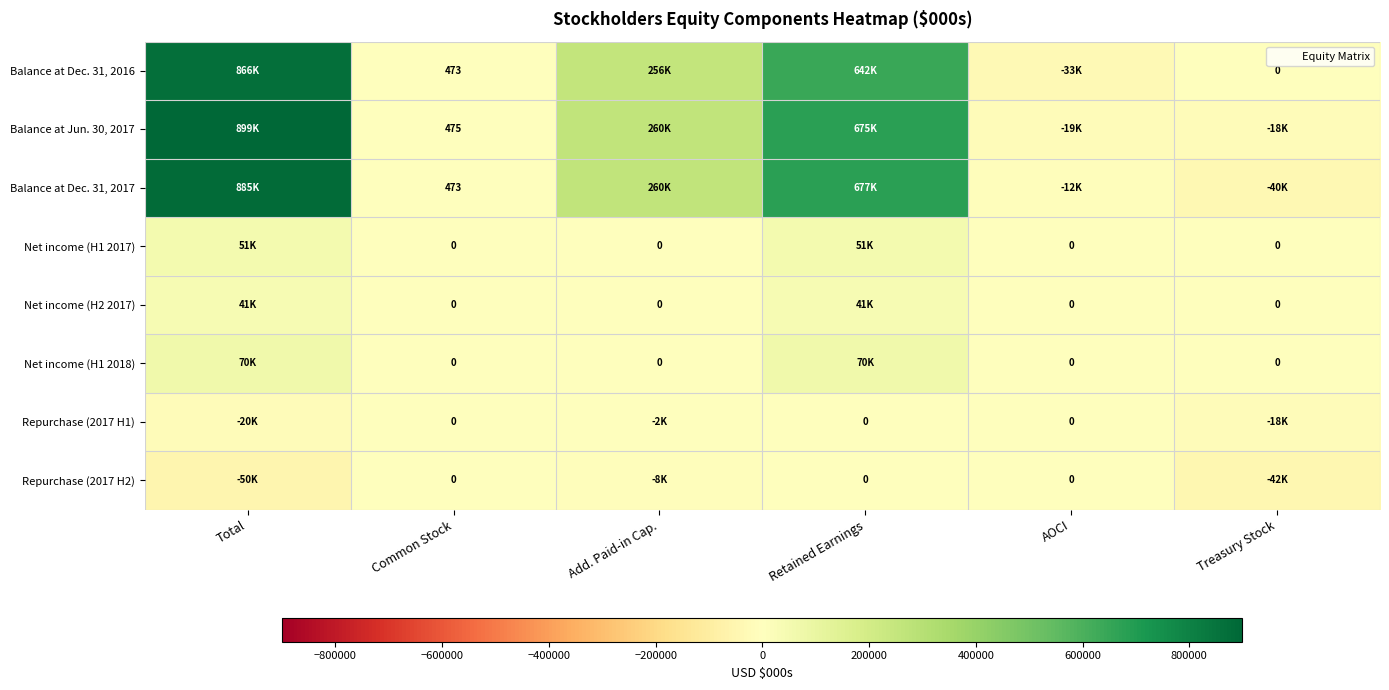

How many distinct data groups are displayed?

8